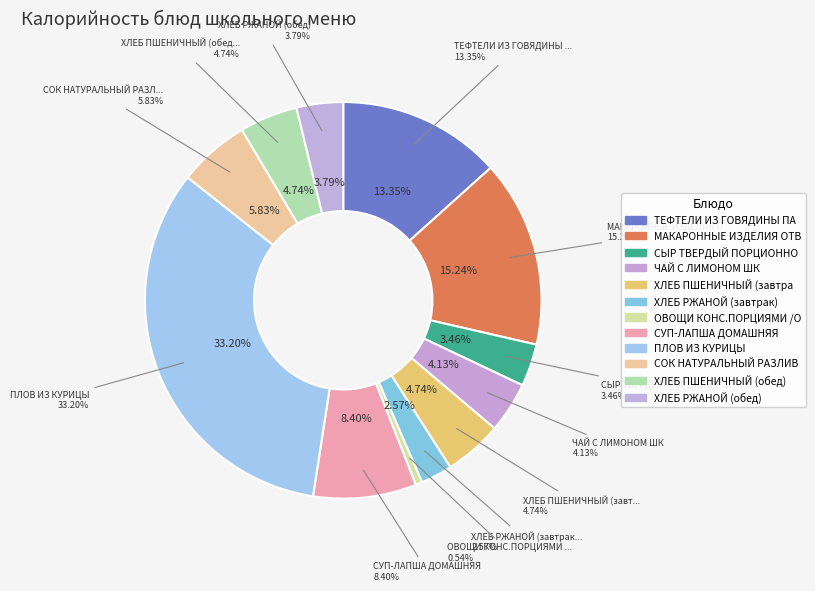

True or false: СОК НАТУРАЛЬНЫЙ РАЗЛИВНОЙ accounts for 15% of the total.

False